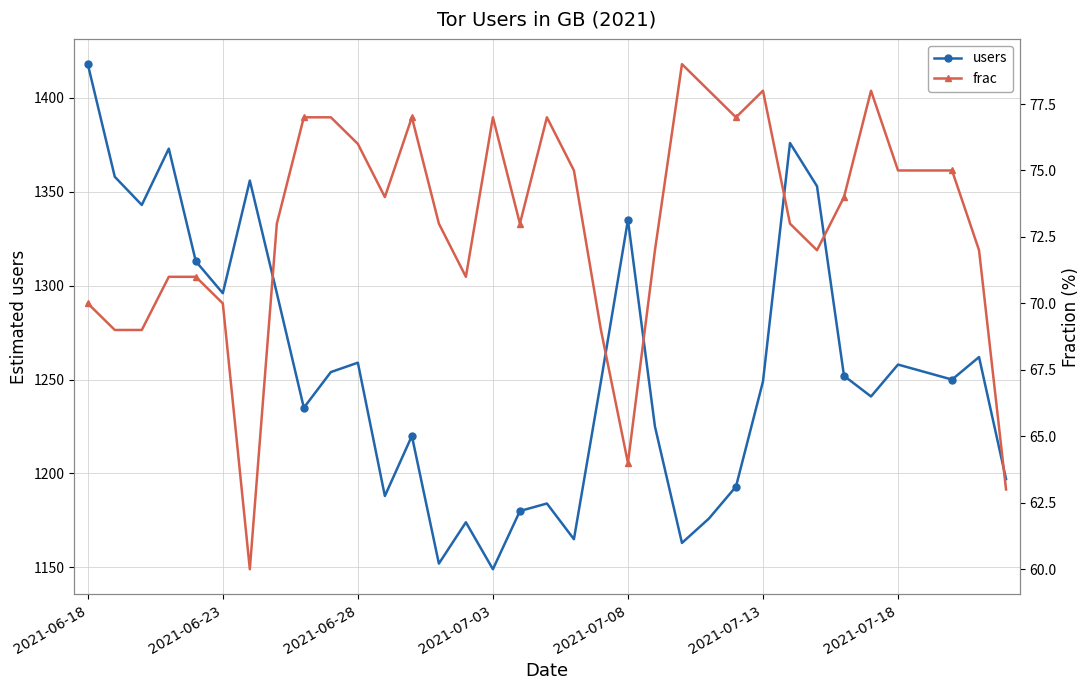

At how many categories does at least one series exceed 931?

35